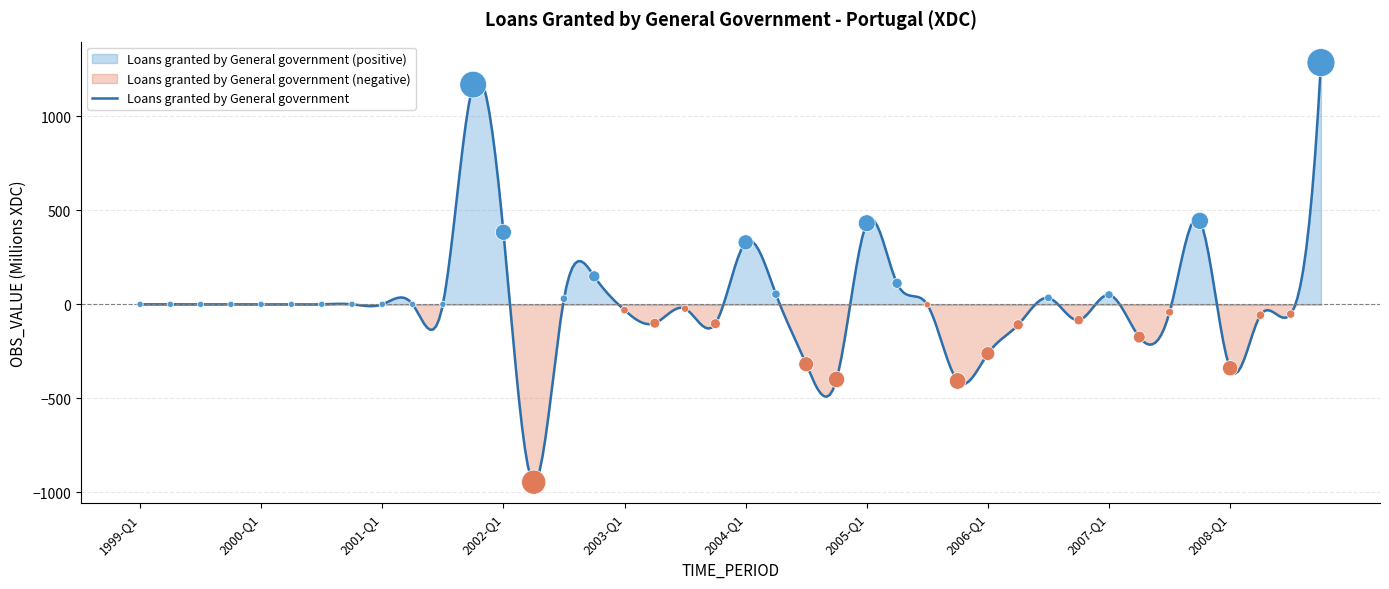

What is the change in value from 1999-Q3 to 2003-Q2?

-100.4